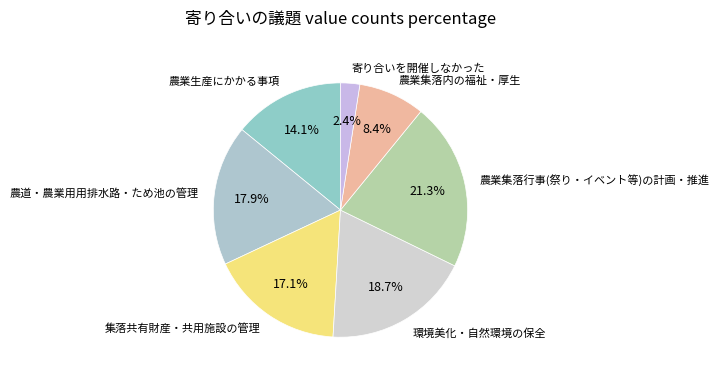

The 農業集落内の福祉・厚生 slice represents 17% of the pie. True or false?

False